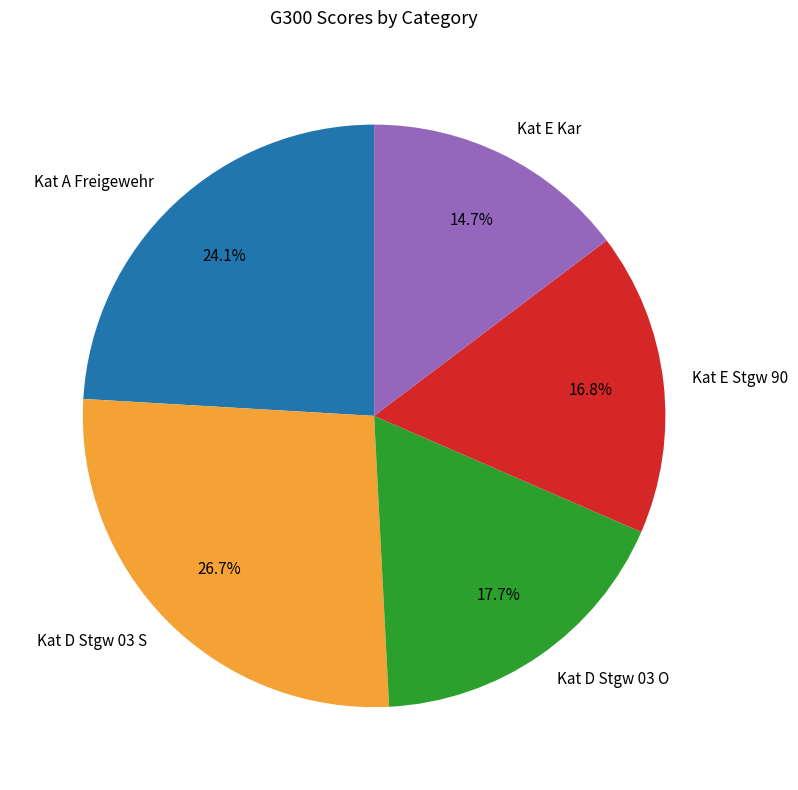

Which slice is the smallest?

Kat E Kar